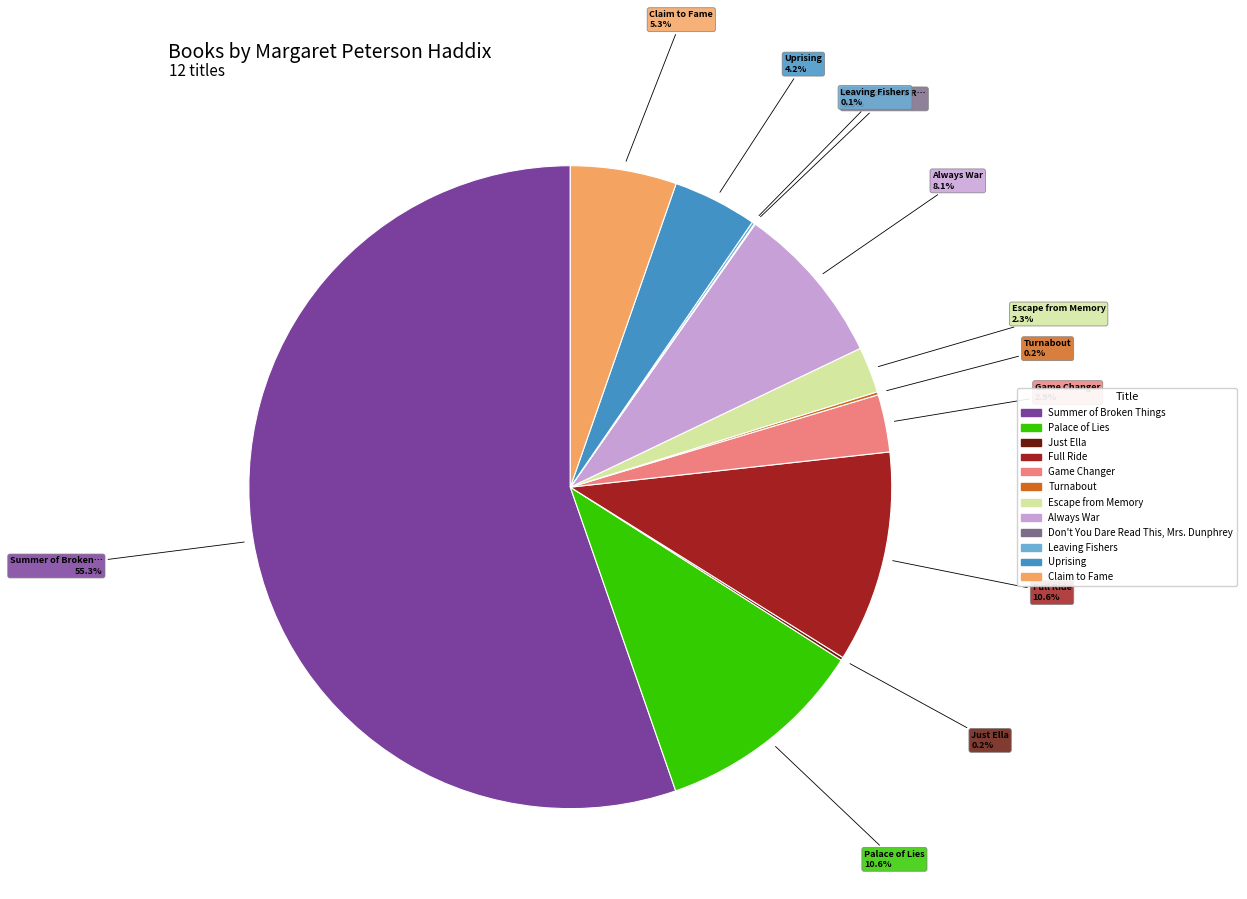

Which category has the biggest portion of the pie?

Summer of Broken Things